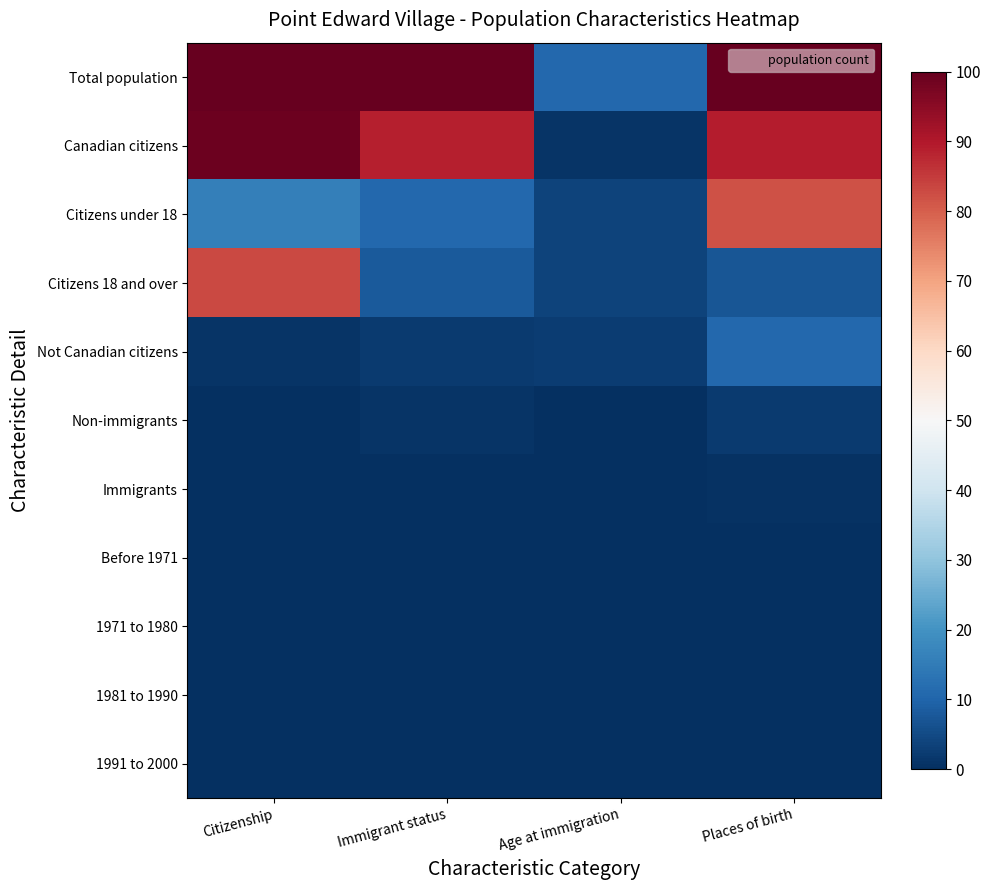

Reading right to left, transcribe all the data shown in this chart.

Total population: Places of birth=100.0	Age at immigration=10.8	Immigrant status=100.0	Citizenship=100.0
Canadian citizens: Places of birth=89.2	Age at immigration=1.0	Immigrant status=88.9	Citizenship=99.0
Citizens under 18: Places of birth=81.8	Age at immigration=3.7	Immigrant status=10.8	Citizenship=16.0
Citizens 18 and over: Places of birth=7.4	Age at immigration=3.7	Immigrant status=8.1	Citizenship=83.0
Not Canadian citizens: Places of birth=10.8	Age at immigration=2.7	Immigrant status=2.0	Citizenship=1.0
Non-immigrants: Places of birth=2.0	Age at immigration=0.0	Immigrant status=1.0	Citizenship=0.0
Immigrants: Places of birth=0.7	Age at immigration=0.0	Immigrant status=0.0	Citizenship=0.0
Before 1971: Places of birth=0.0	Age at immigration=0.0	Immigrant status=0.0	Citizenship=0.0
1971 to 1980: Places of birth=0.0	Age at immigration=0.0	Immigrant status=0.0	Citizenship=0.0
1981 to 1990: Places of birth=0.0	Age at immigration=0.0	Immigrant status=0.0	Citizenship=0.0
1991 to 2000: Places of birth=0.0	Age at immigration=0.0	Immigrant status=0.0	Citizenship=0.0